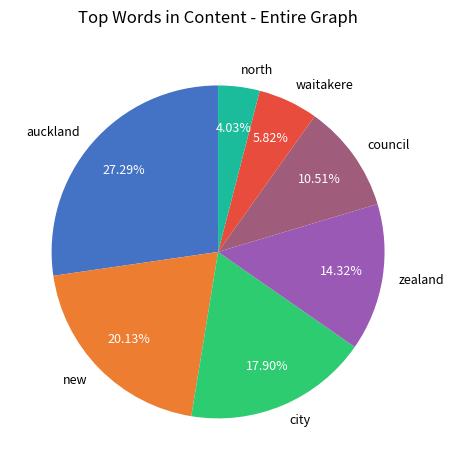

To the nearest percent, what portion does city represent?

18%